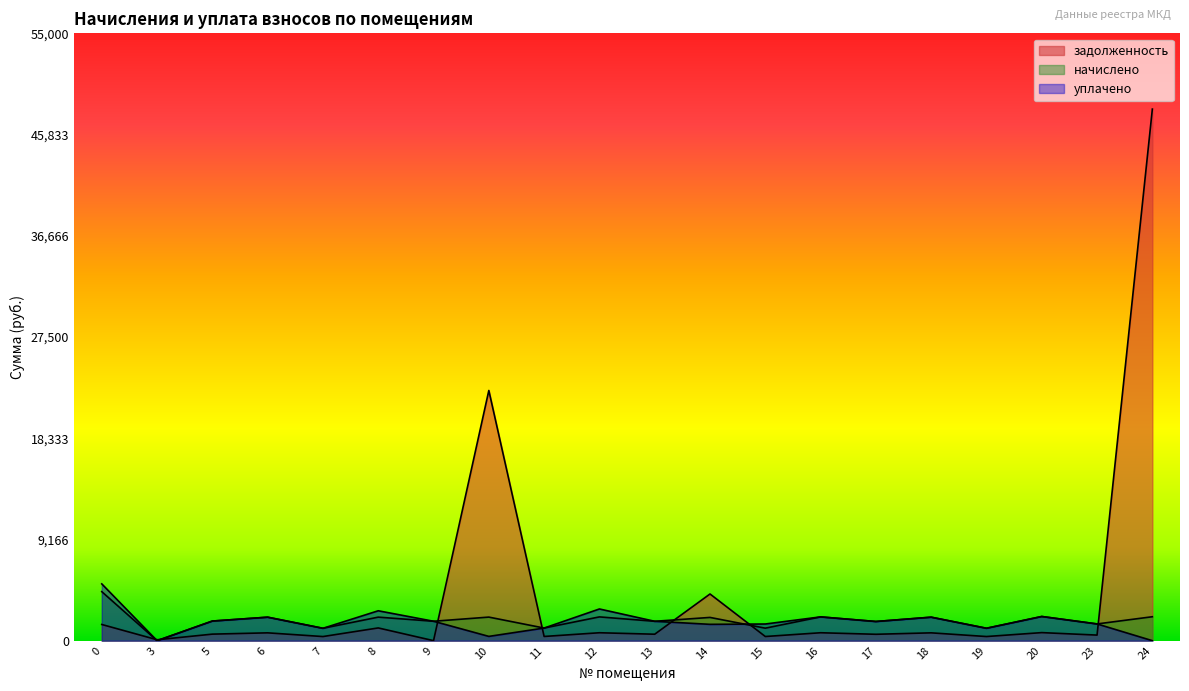

Which category has the lowest value across all series?

3